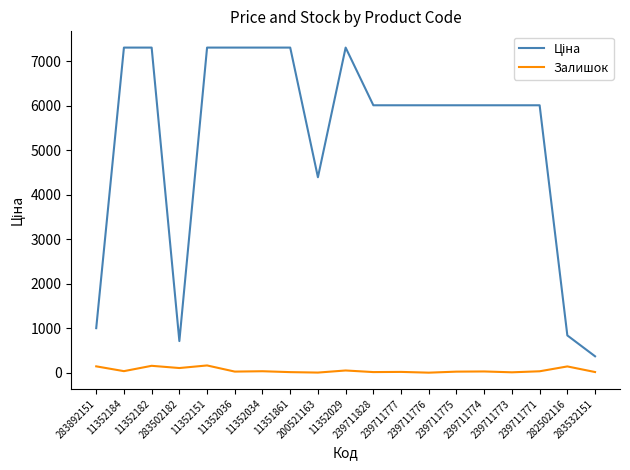

Between 239711828 and 282502116, which is larger?

239711828